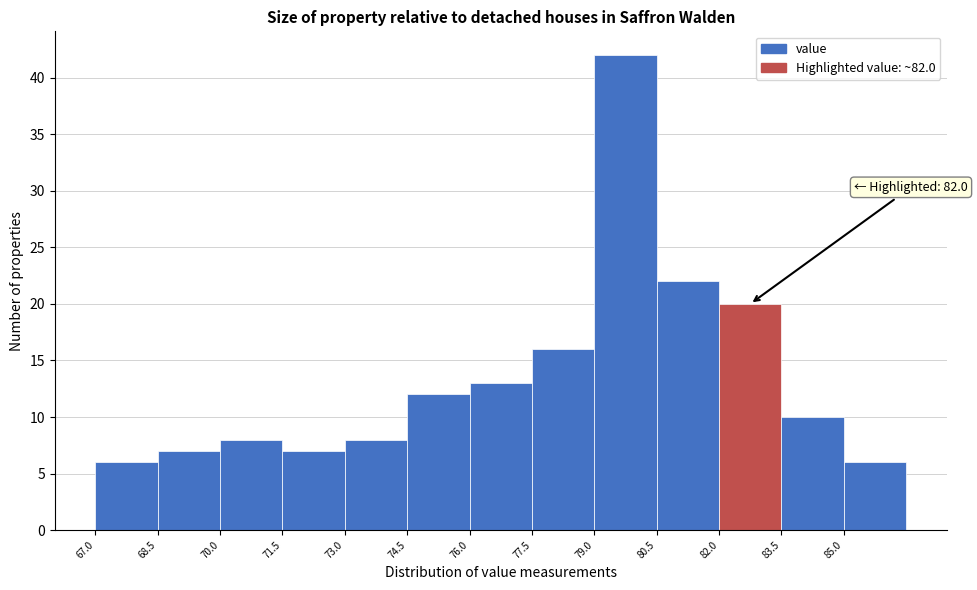

Which range on the x-axis has the tallest bar?

79.0 to 80.5